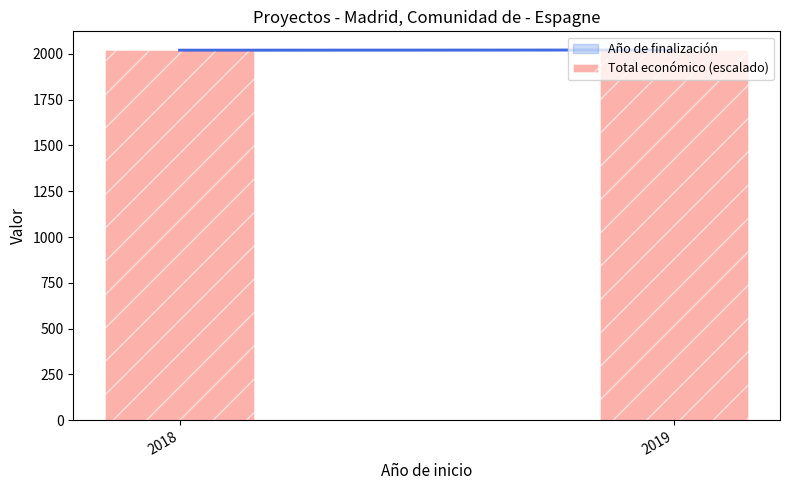

The value at 2018 is 2022.5. True or false?

True